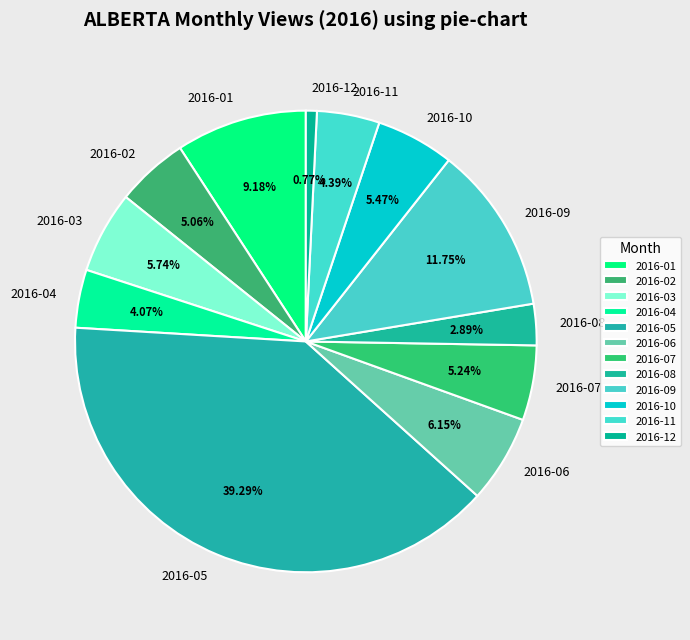

What is the ratio of the value at 2016-06 to the value at 2016-09?

0.5